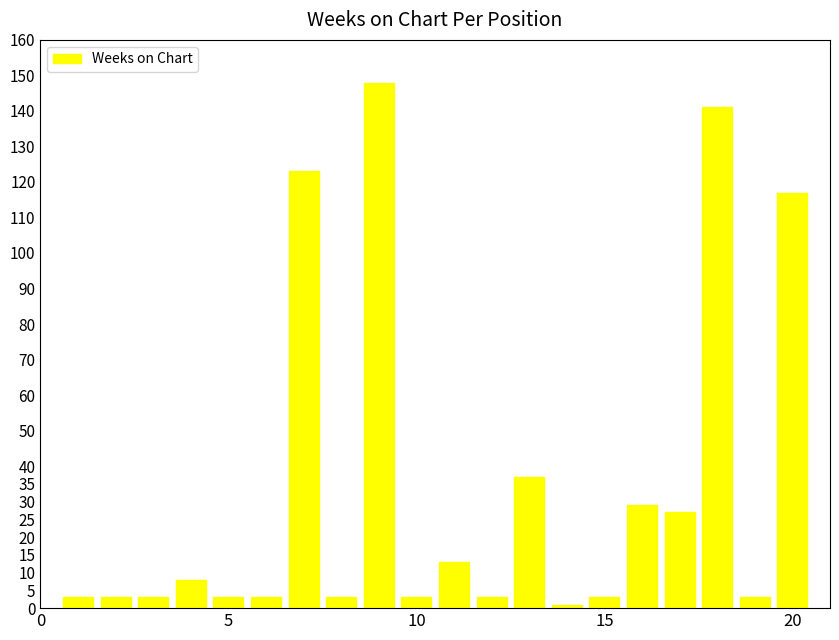

What is the minimum value shown in the chart?

1